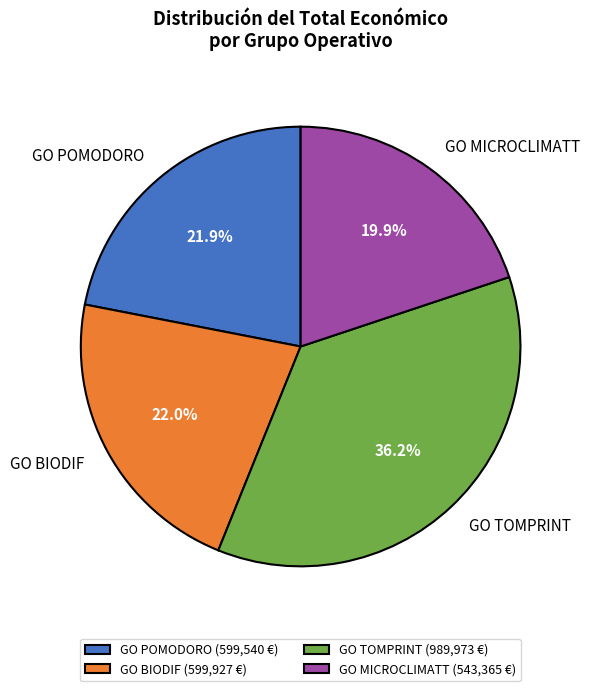

What portion of the pie excludes GO BIODIF?

78.0%